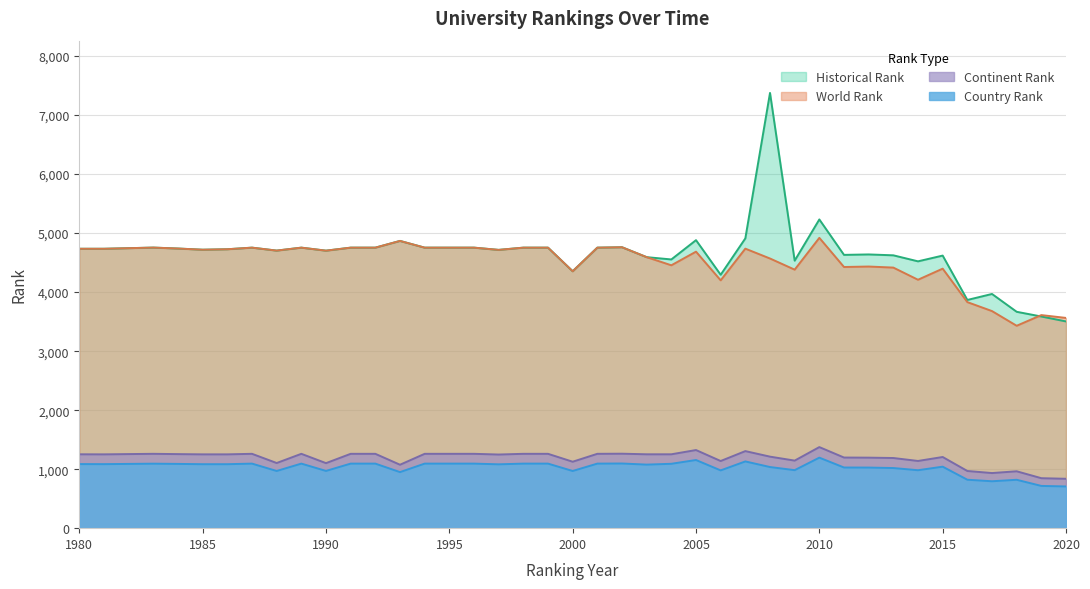

Reading right to left, list all the values displayed in this chart.

world rank: 2020=3563.0	2019=3611.0	2018=3430.0	2017=3679.0	2016=3831.0	2015=4398.0	2014=4210.0	2013=4416.0	2012=4434.0	2011=4426.0	2010=4920.0	2009=4381.0	2008=4570.0	2007=4737.0	2006=4200.0	2005=4686.0	2004=4455.0	2003=4593.0	2002=4761.0	2001=4754.0	2000=4354.0	1999=4754.0	1998=4754.0	1997=4716.0	1996=4754.0	1995=4754.0	1994=4754.0	1993=4868.0	1992=4754.0	1991=4754.0	1990=4703.0	1989=4754.0	1988=4704.0	1987=4754.0	1986=4727.0	1985=4719.0	1984=4739.0	1983=4755.0	1981=4735.0	1980=4735.0
historical rank: 2020=3503.5	2019=3587.0	2018=3667.0	2017=3969.0	2016=3867.5	2015=4619.5	2014=4522.0	2013=4624.0	2012=4639.0	2011=4631.5	2010=5232.0	2009=4533.5	2008=7376.5	2007=4911.0	2006=4294.5	2005=4881.0	2004=4554.0	2003=4593.0	2002=4761.0	2001=4754.0	2000=4354.0	1999=4754.0	1998=4754.0	1997=4716.0	1996=4754.0	1995=4754.0	1994=4754.0	1993=4868.0	1992=4754.0	1991=4754.0	1990=4703.0	1989=4754.0	1988=4704.0	1987=4754.0	1986=4727.0	1985=4719.0	1984=4739.0	1983=4755.0	1981=4735.0	1980=4735.0
continent rank: 2020=837.0	2019=847.0	2018=964.0	2017=934.0	2016=969.0	2015=1206.0	2014=1139.0	2013=1189.0	2012=1195.0	2011=1197.0	2010=1374.0	2009=1145.0	2008=1212.0	2007=1306.0	2006=1138.0	2005=1324.0	2004=1252.0	2003=1252.0	2002=1262.0	2001=1260.0	2000=1126.0	1999=1260.0	1998=1260.0	1997=1248.0	1996=1260.0	1995=1260.0	1994=1260.0	1993=1075.0	1992=1260.0	1991=1260.0	1990=1102.0	1989=1260.0	1988=1104.0	1987=1260.0	1986=1251.0	1985=1251.0	1984=1255.0	1983=1260.0	1981=1251.0	1980=1252.0
country rank: 2020=707.0	2019=716.0	2018=820.0	2017=795.0	2016=821.0	2015=1042.0	2014=982.0	2013=1019.0	2012=1027.0	2011=1028.0	2010=1195.0	2009=983.0	2008=1036.0	2007=1131.0	2006=979.0	2005=1155.0	2004=1091.0	2003=1077.0	2002=1096.0	2001=1094.0	2000=969.0	1999=1094.0	1998=1094.0	1997=1082.0	1996=1094.0	1995=1094.0	1994=1094.0	1993=950.0	1992=1094.0	1991=1094.0	1990=970.0	1989=1094.0	1988=969.0	1987=1094.0	1986=1084.0	1985=1084.0	1984=1089.0	1983=1093.0	1981=1085.0	1980=1086.0